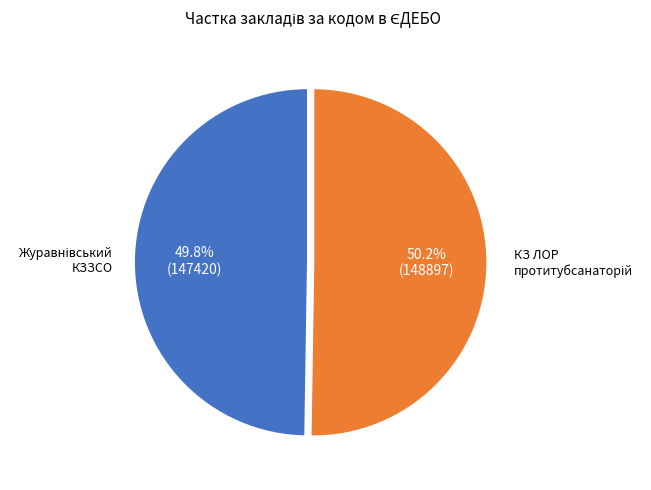

How many segments does this pie chart have?

2